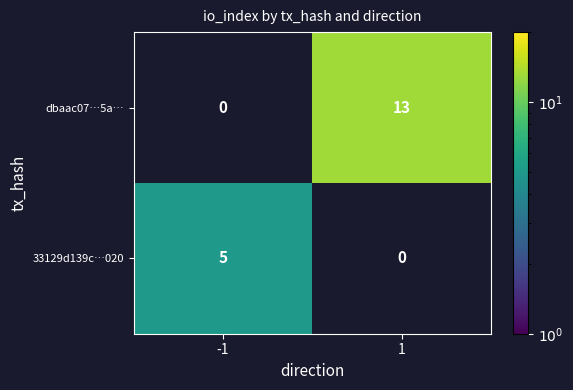

Is it true that 33129d139c…020 equals 8.2 at -1?

False